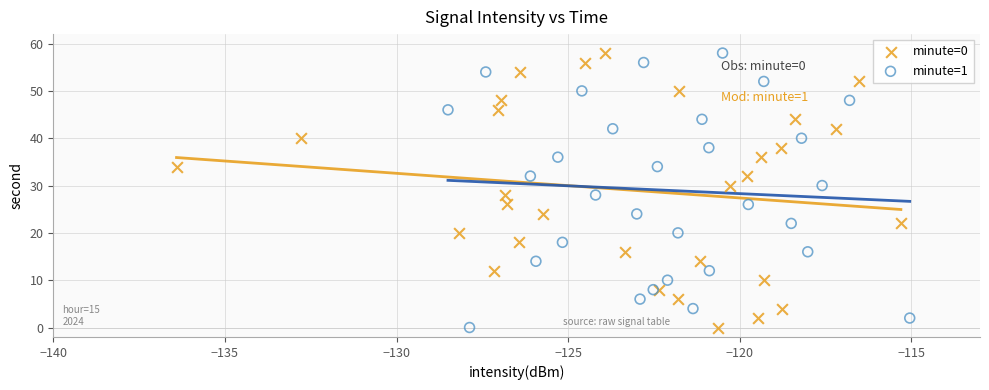

What are all the series names shown in the legend?

minute=0, minute=1